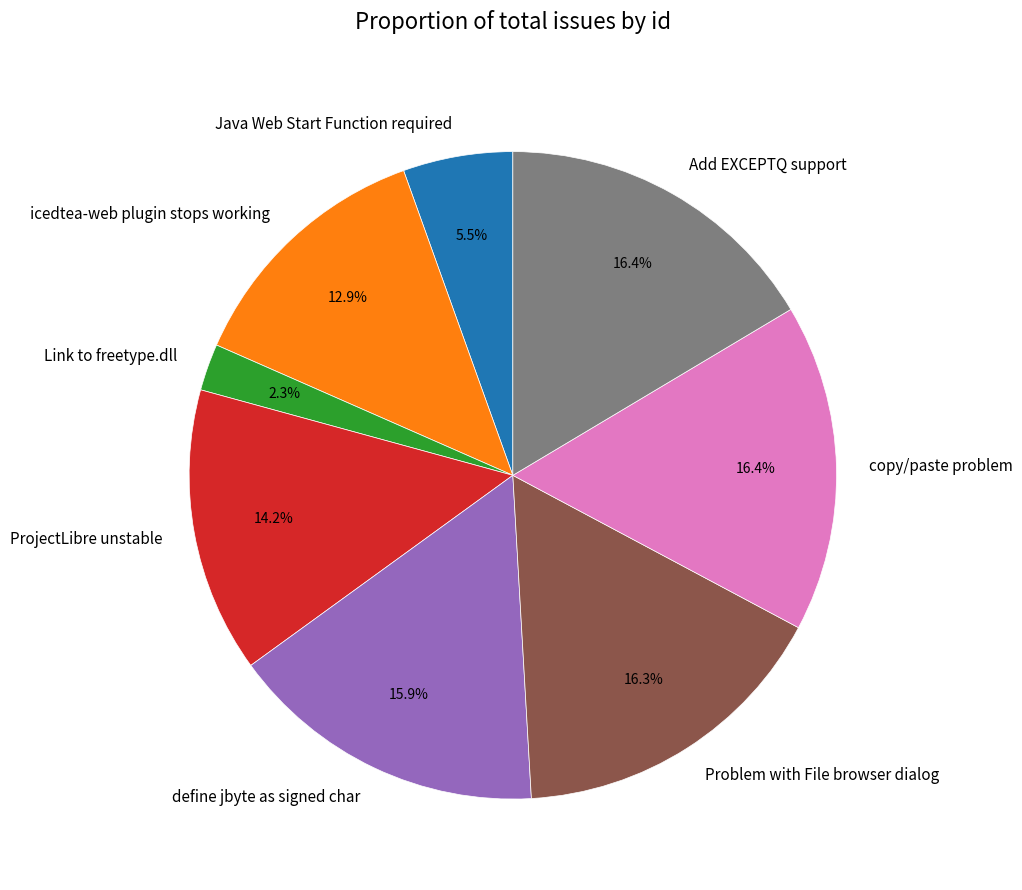

To the nearest percent, what is the average slice percentage?

12%